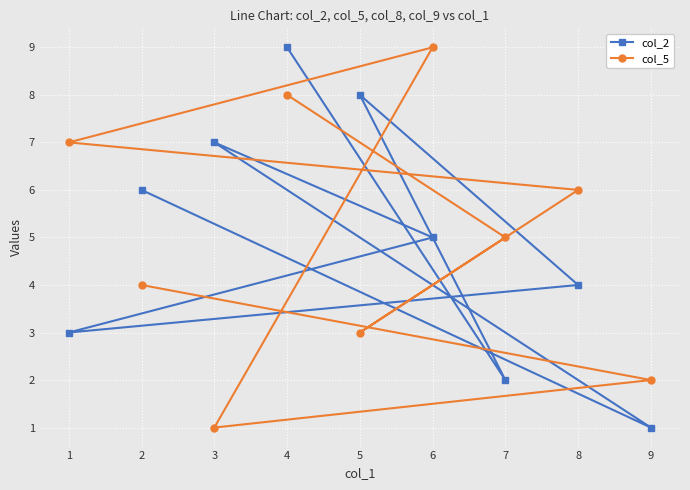

At which category is the sum across all series the highest?

4